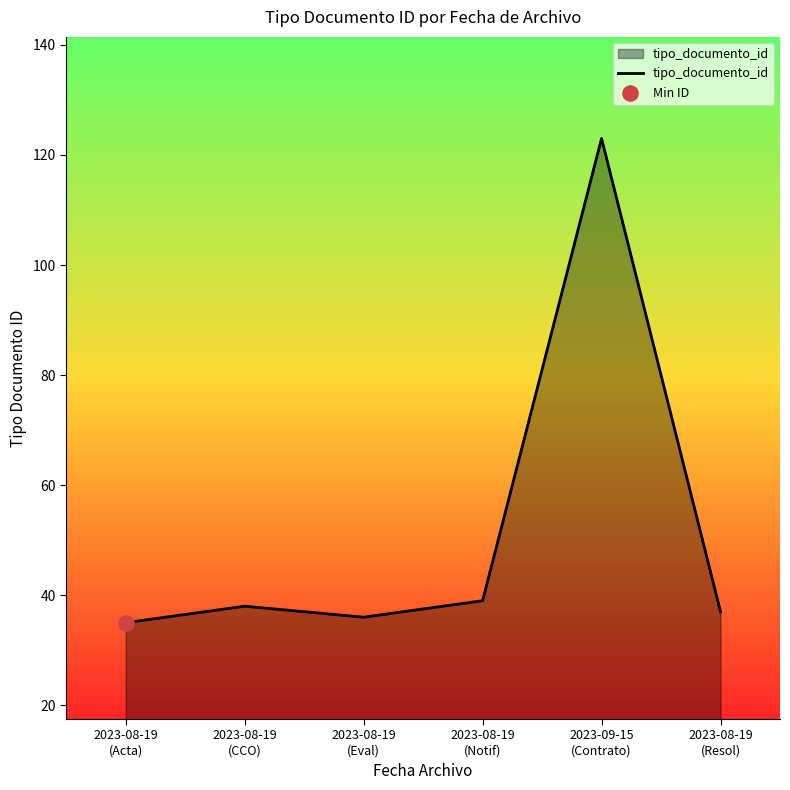

Between 2023-08-19
(Resol) and 2023-08-19
(Acta), which is larger?

2023-08-19
(Resol)